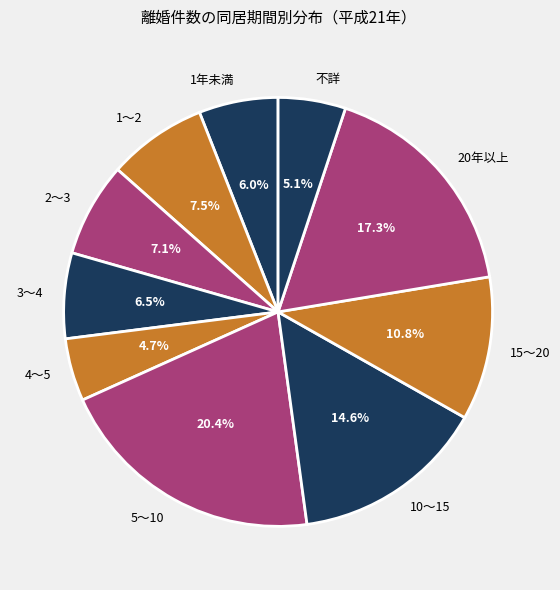

To the nearest percent, what is the combined percentage of 20年以上 and 15～20?

28%